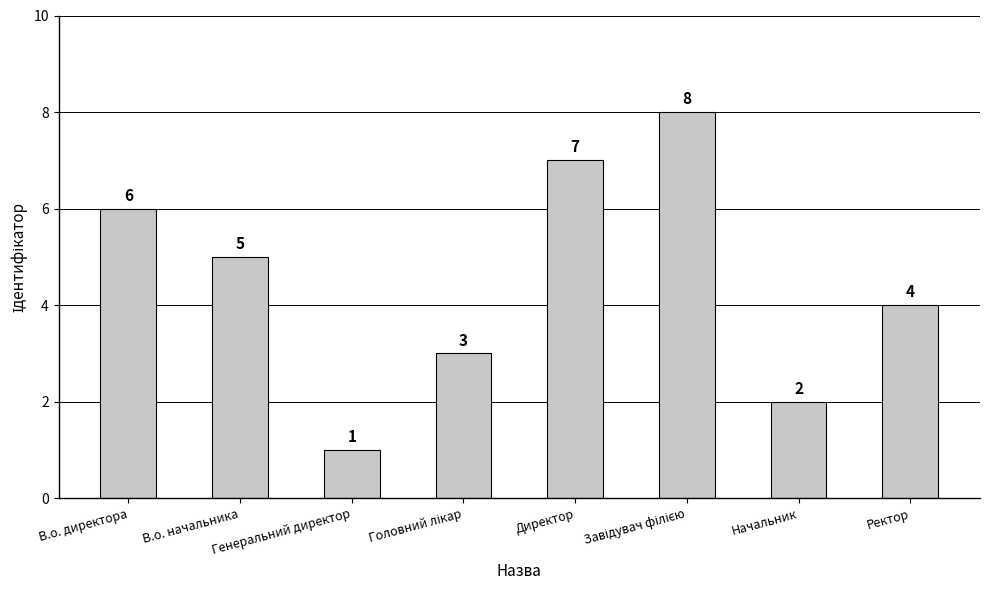

What is the difference between the second highest and minimum values?

6